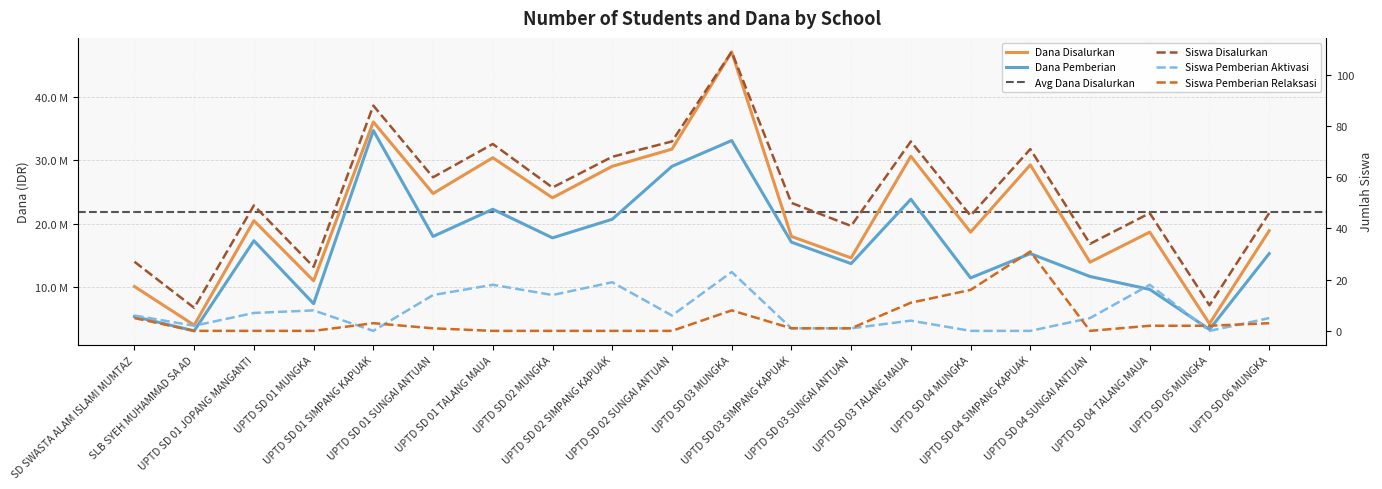

What is the label of the 7th point from the left?

UPTD SD 01 TALANG MAUA